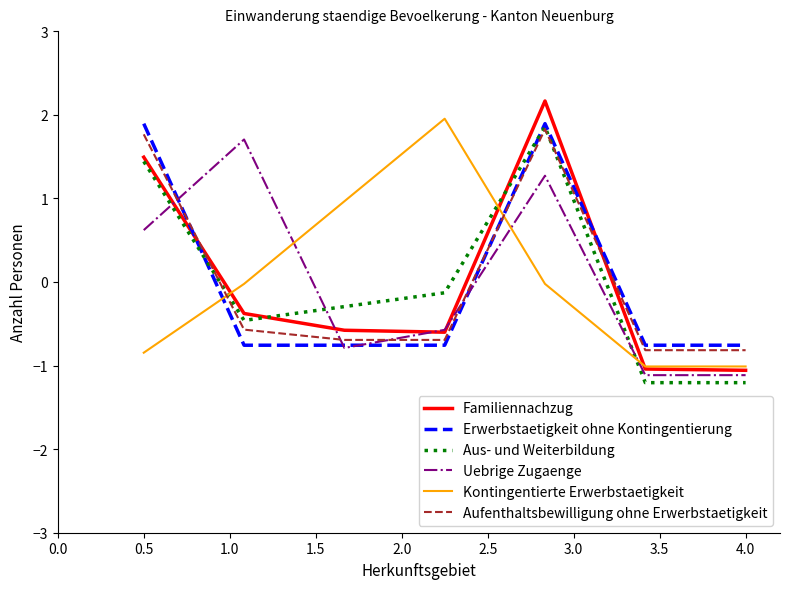

What is the greatest value displayed?

2.2